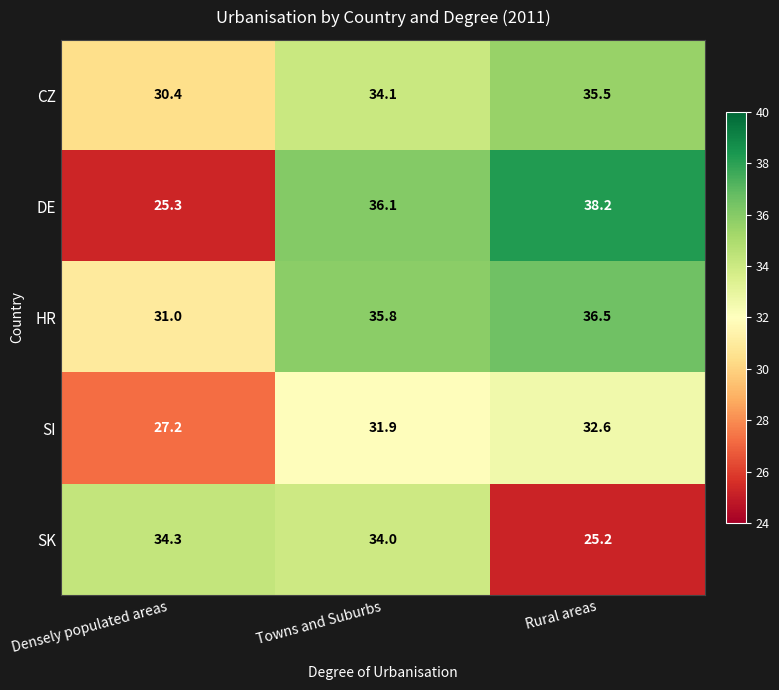

Reading left to right, what are all the values shown in this chart?

CZ: 30.4	34.1	35.5
DE: 25.3	36.1	38.2
HR: 31.0	35.8	36.5
SI: 27.2	31.9	32.6
SK: 34.3	34.0	25.2